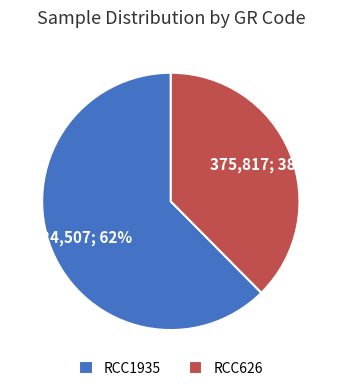

How many slices are in this pie chart?

2